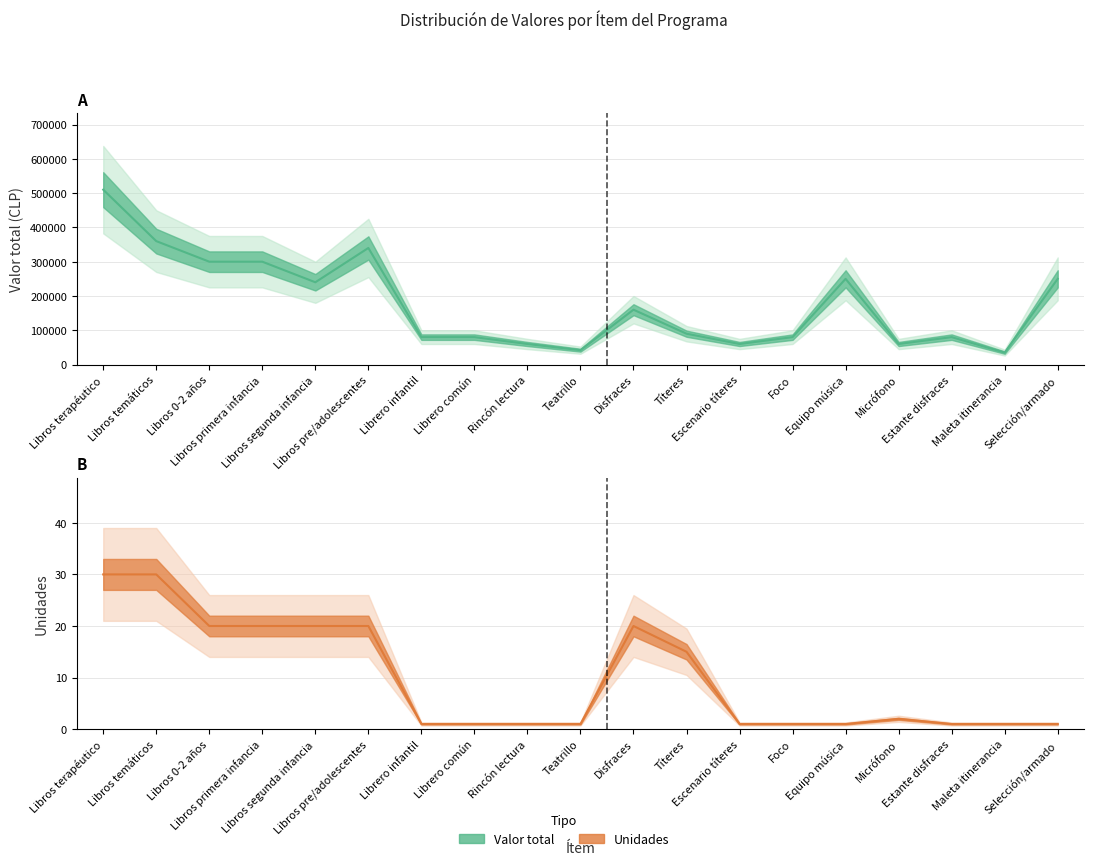

What is the sum of the Unidades values at Libros temáticos and Librero común?

31